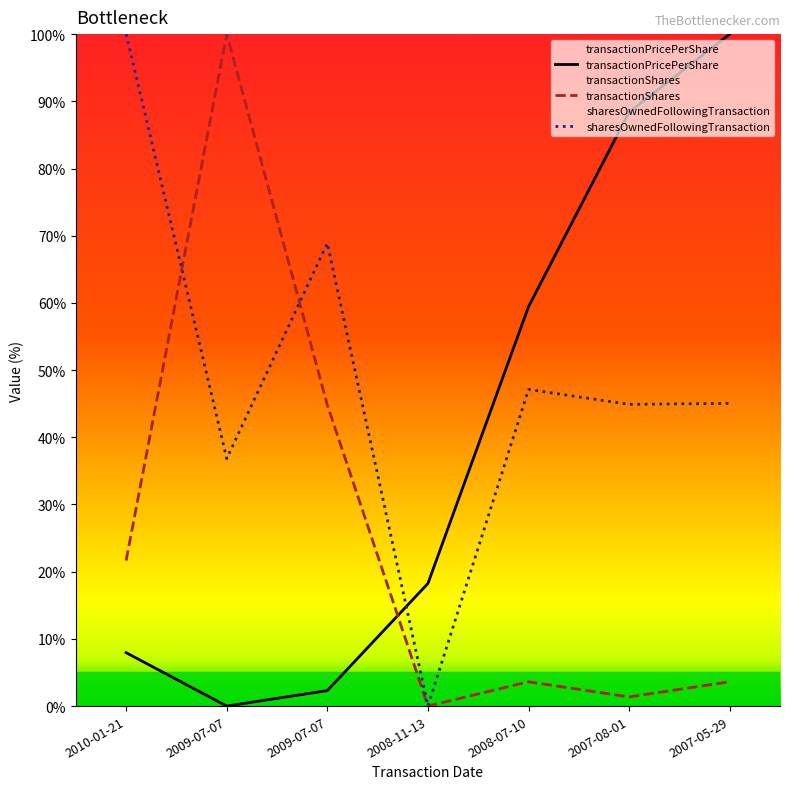

True or false: sharesOwnedFollowingTransaction has a value of 167.2 at 2010-01-21.

False